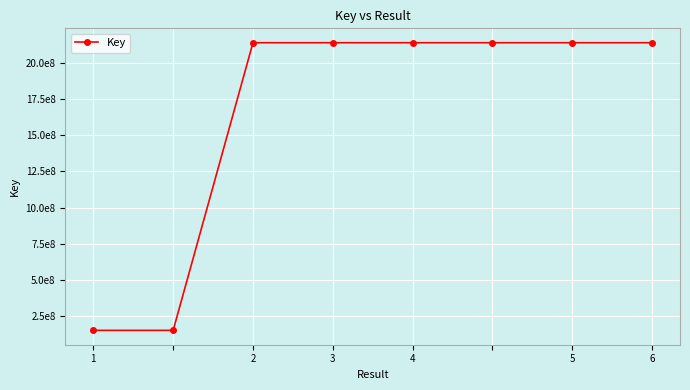

At which category does the data reach its first local peak?

3